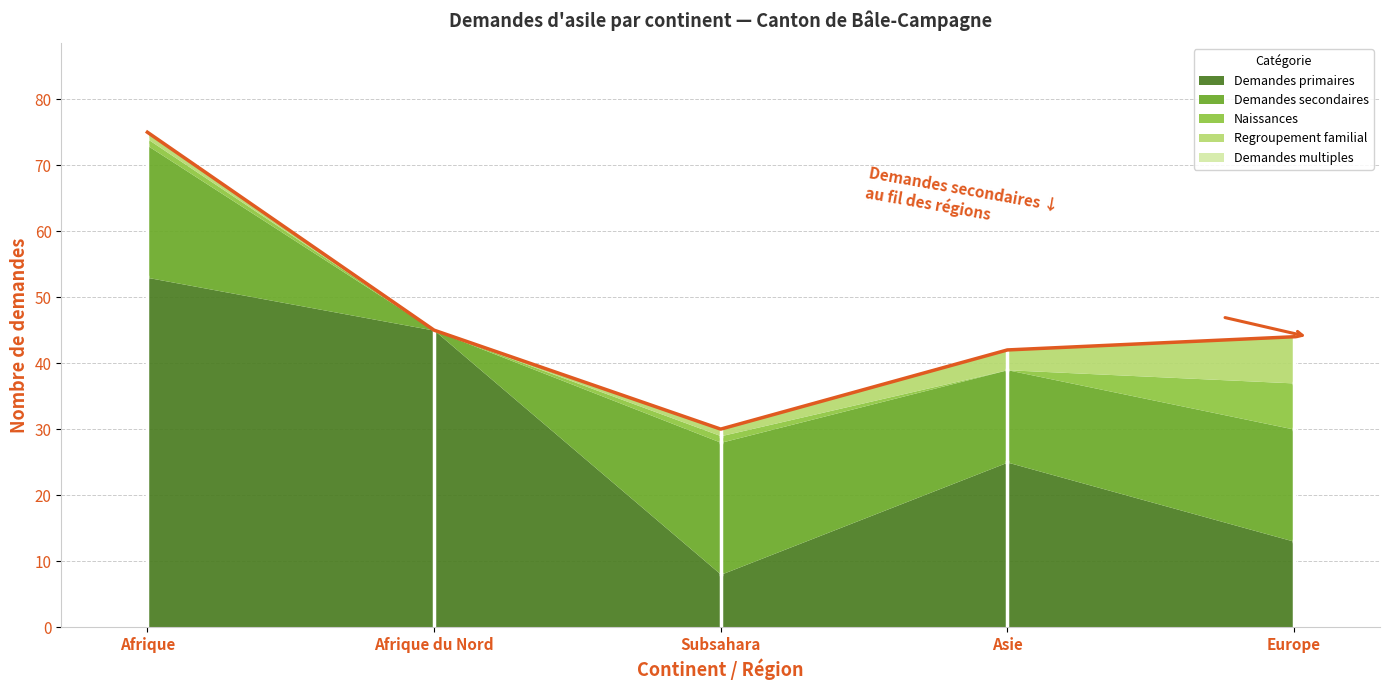

True or false: Regroupement familial and Demandes secondaires intersect in this chart.

False